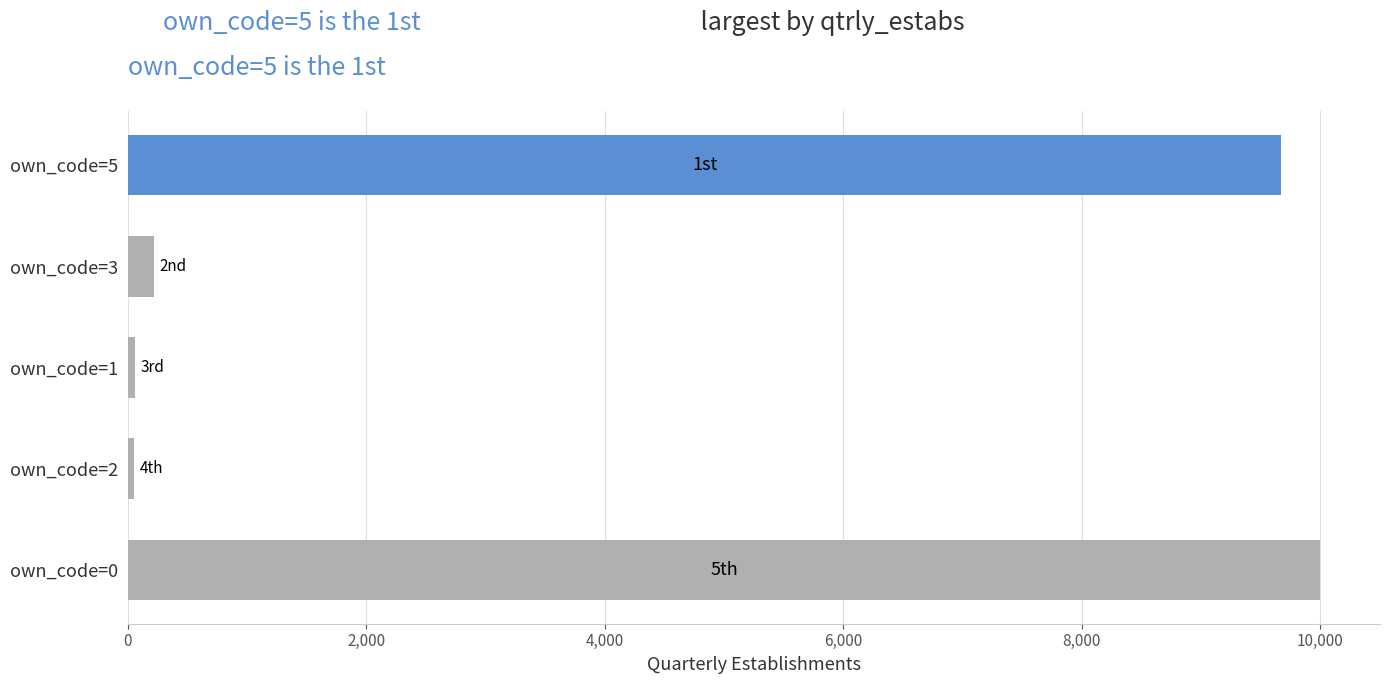

The chart shows a value of 5330 at own_code=0. True or false?

False